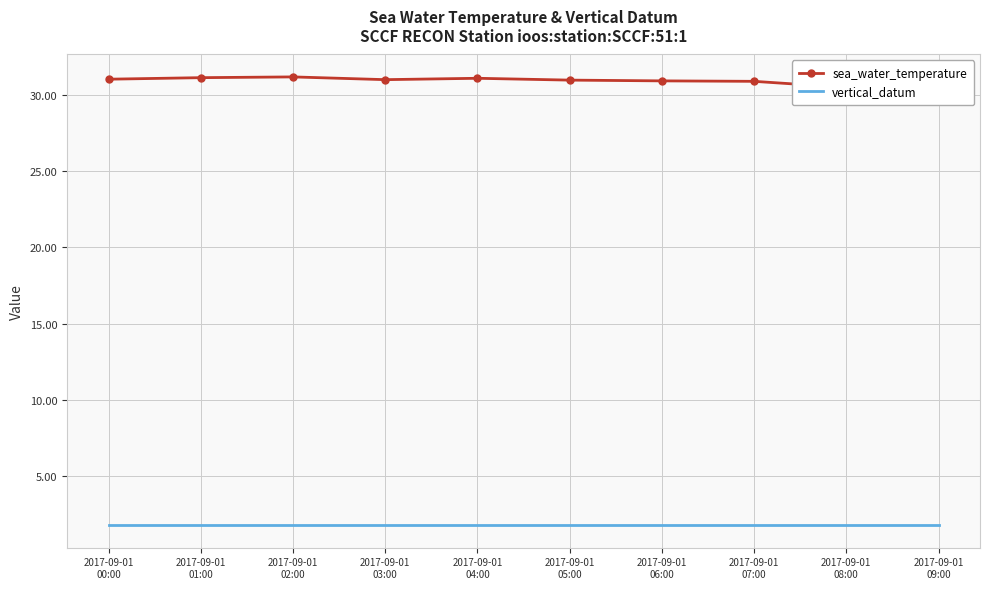

What is the greatest value displayed?

31.2